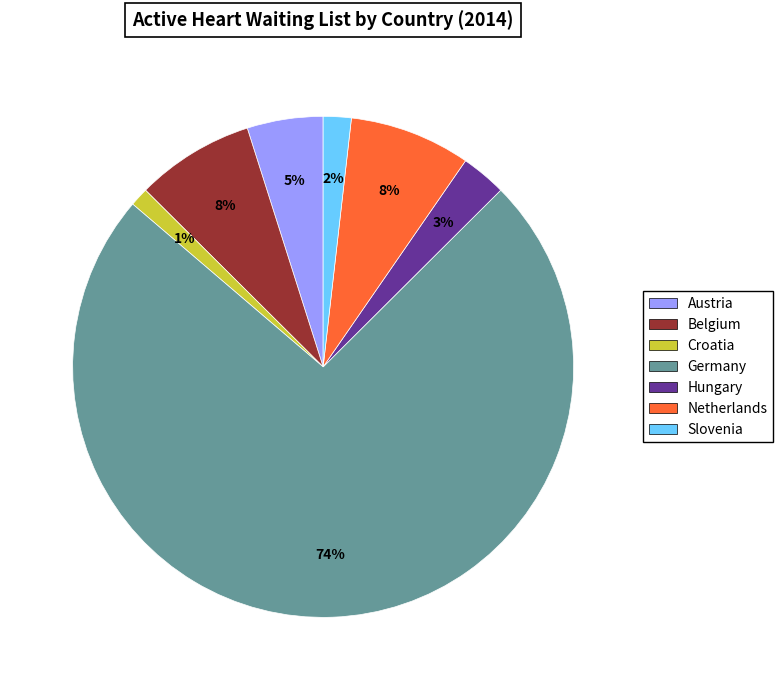

What percentage is the Hungary slice, to the nearest percent?

3%